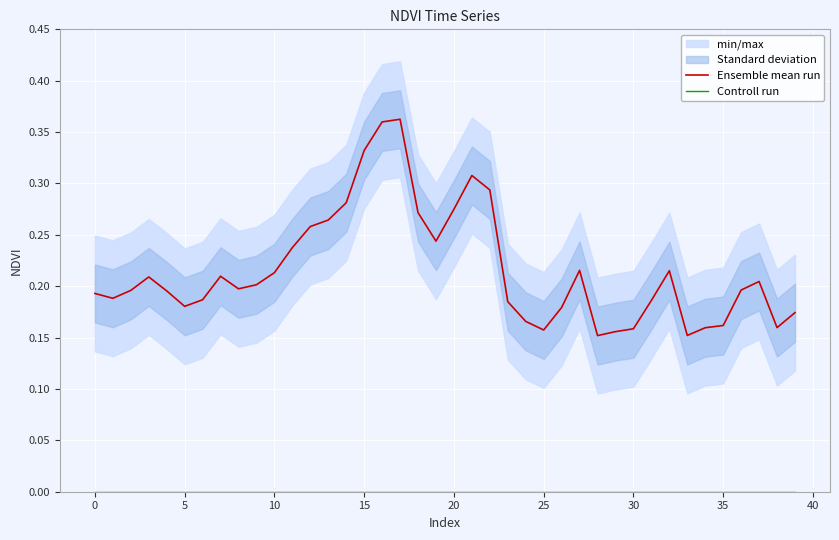

List the series in order of their peak value, lowest first.

Controll run, Ensemble mean run